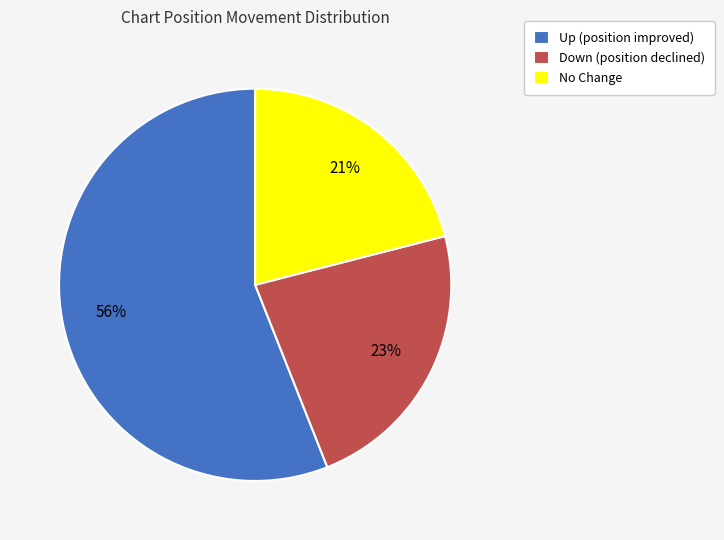

Is there any slice that represents more than half of the pie?

Yes